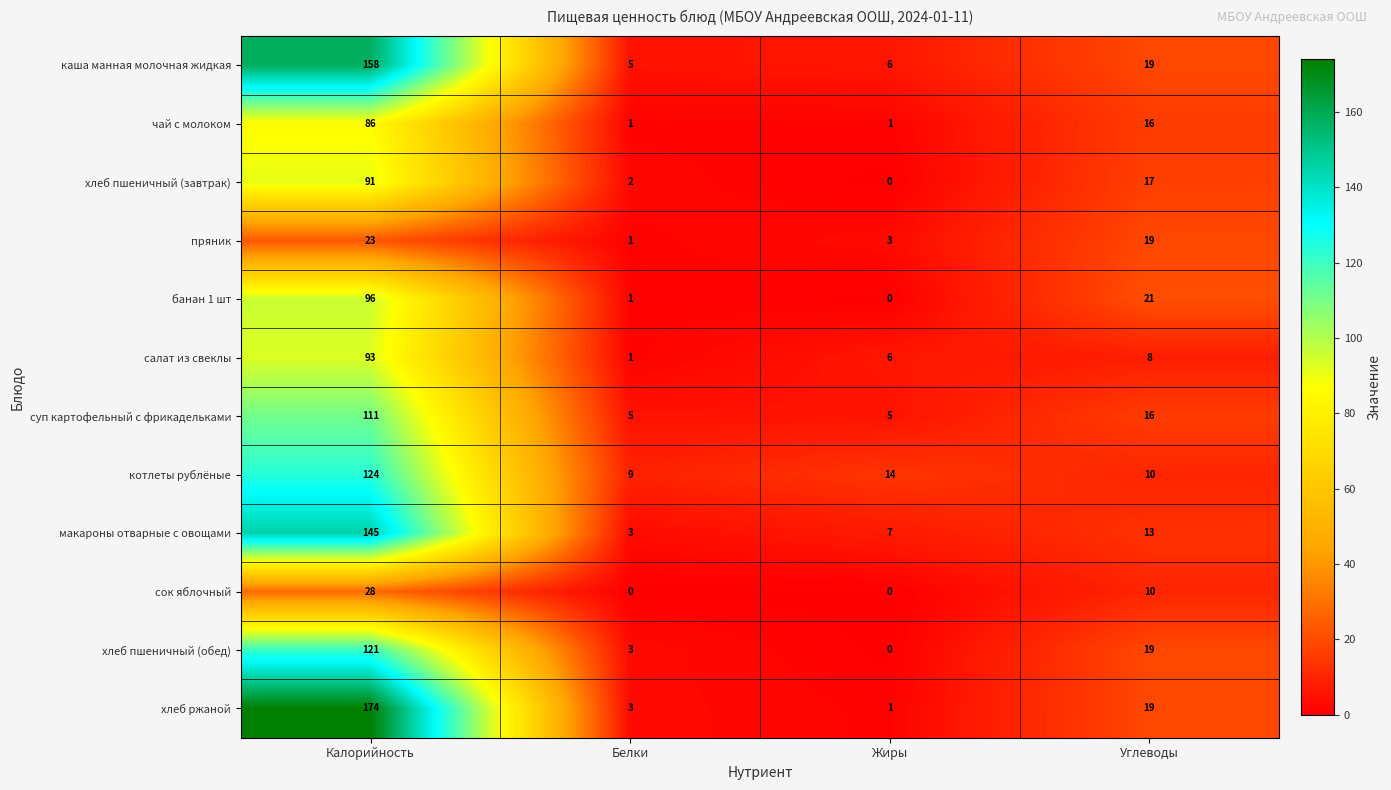

How many series are shown in this chart?

12